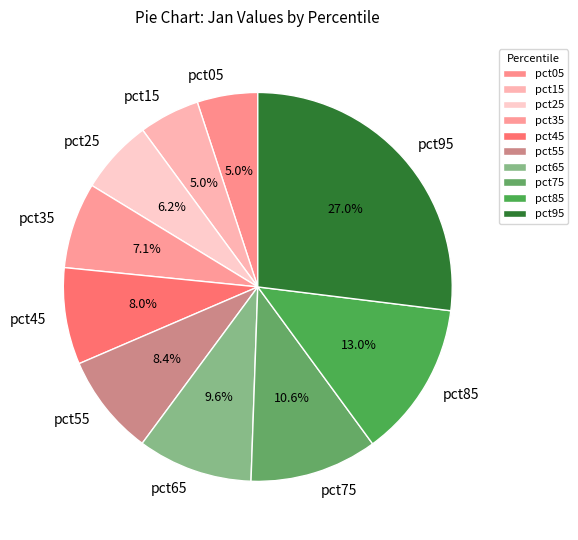

Which has a higher value, pct95 or pct75?

pct95